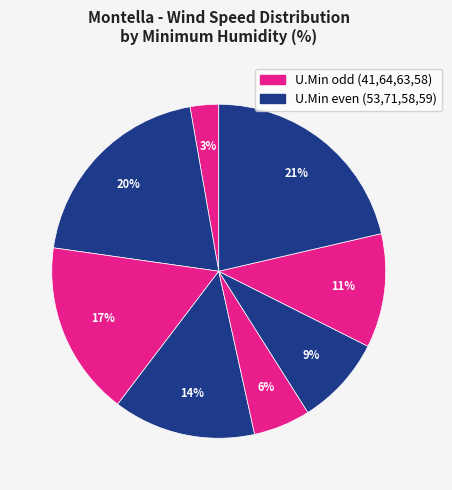

To the nearest percent, what is the average slice percentage?

12%